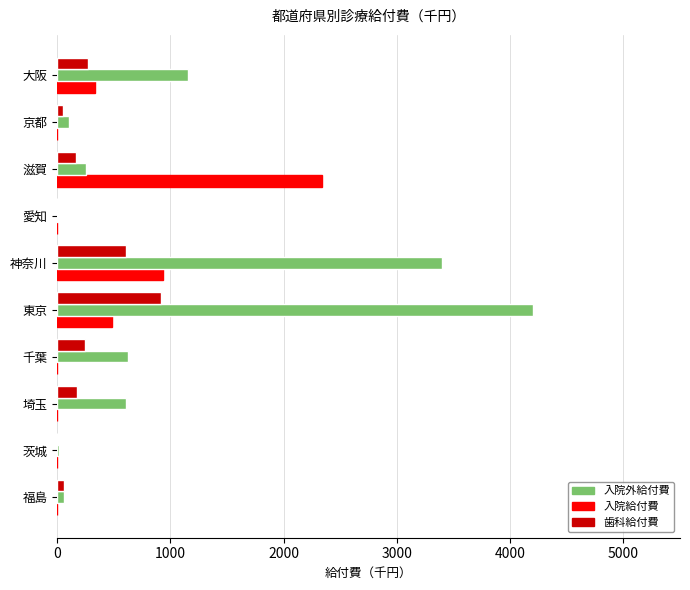

Is it true that 入院給付費 equals 1245.1 at 愛知?

False